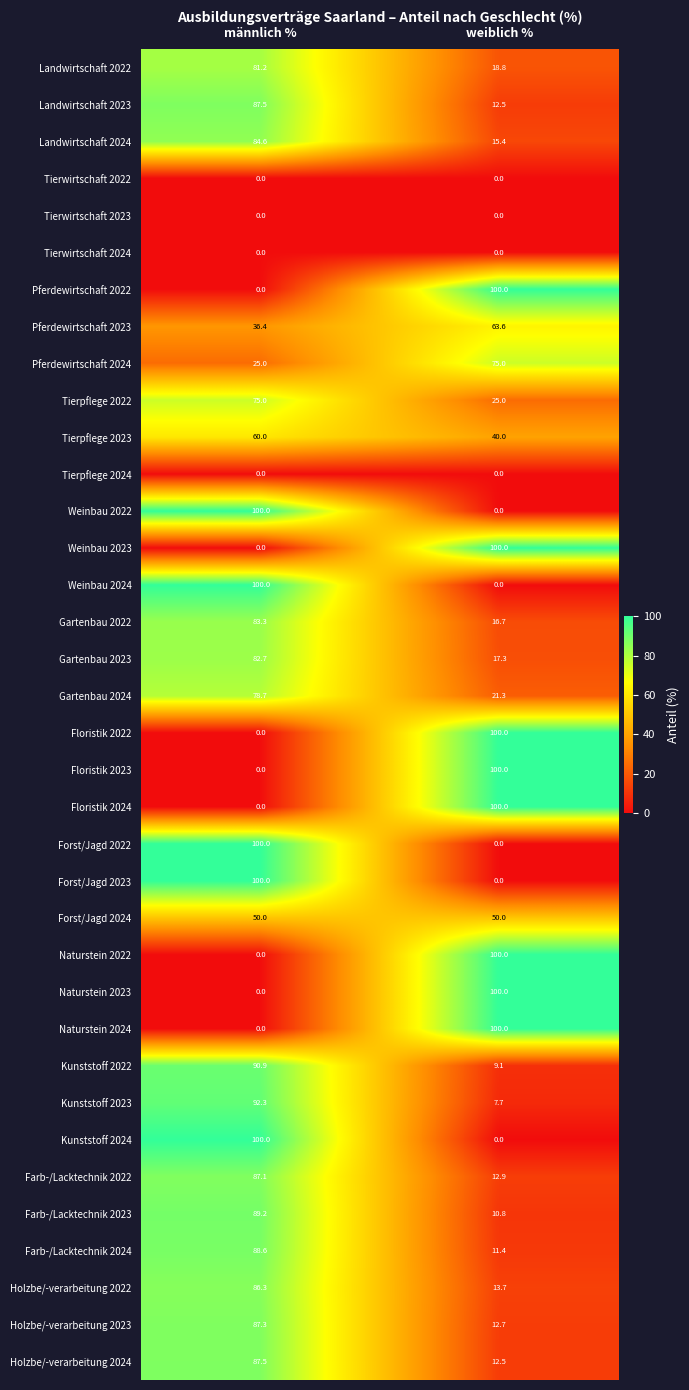

Which category has the lowest value in the Weinbau 2024 series?

weiblich %